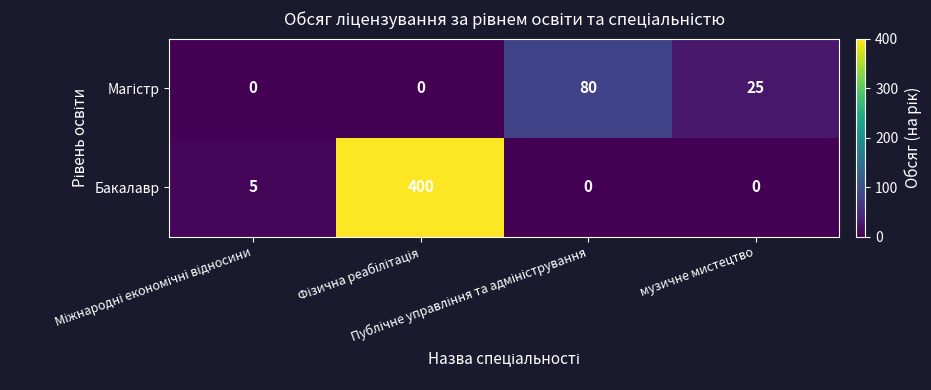

Count the number of data series in this chart.

2